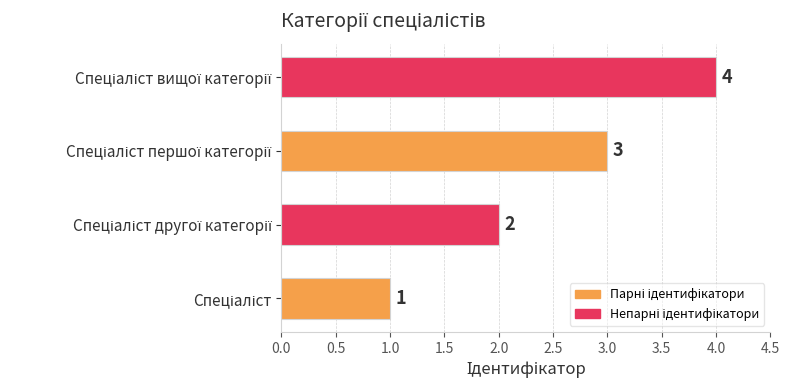

What is the greatest value displayed?

4